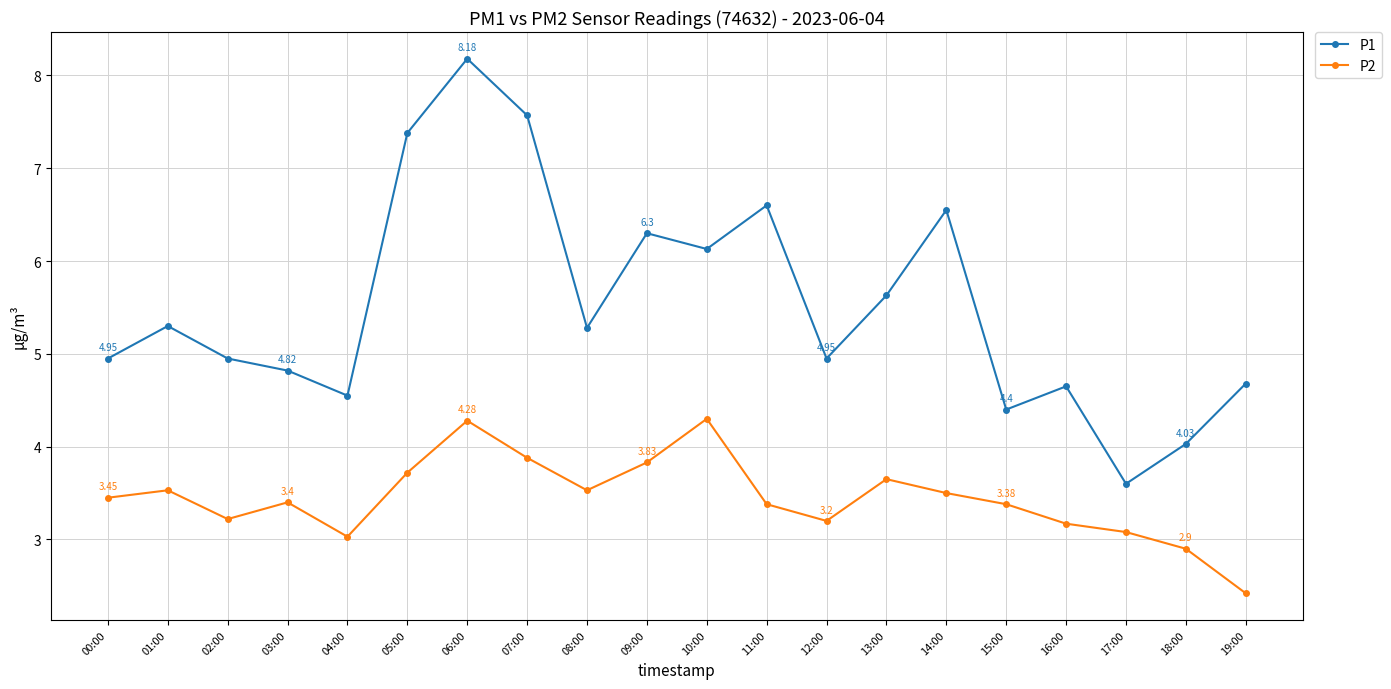

True or false: P1 and P2 intersect in this chart.

False